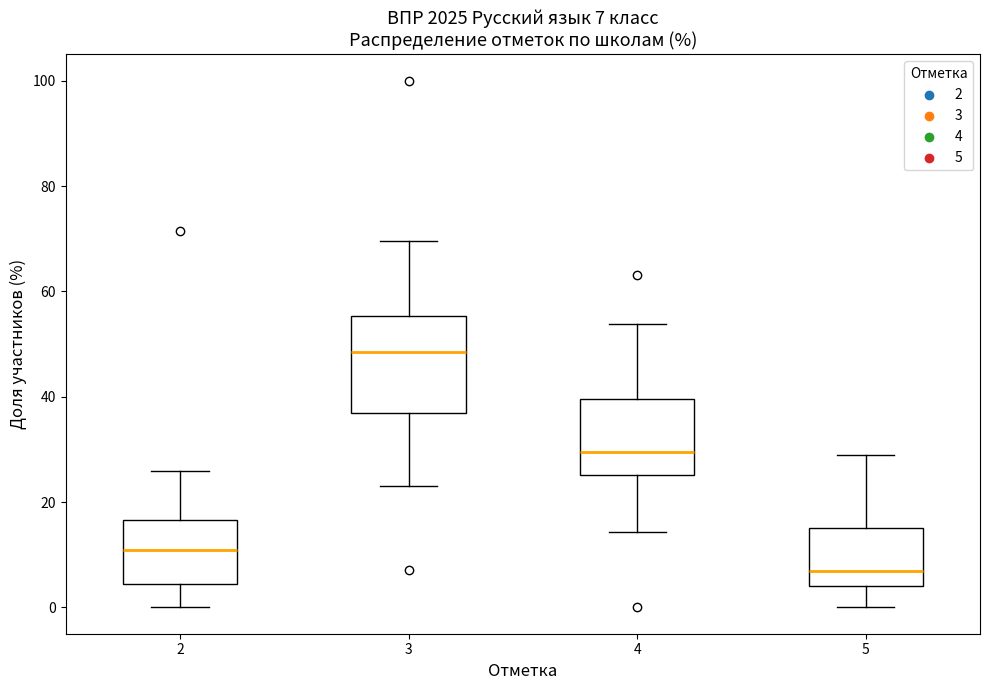

Which box's median line is the lowest?

5